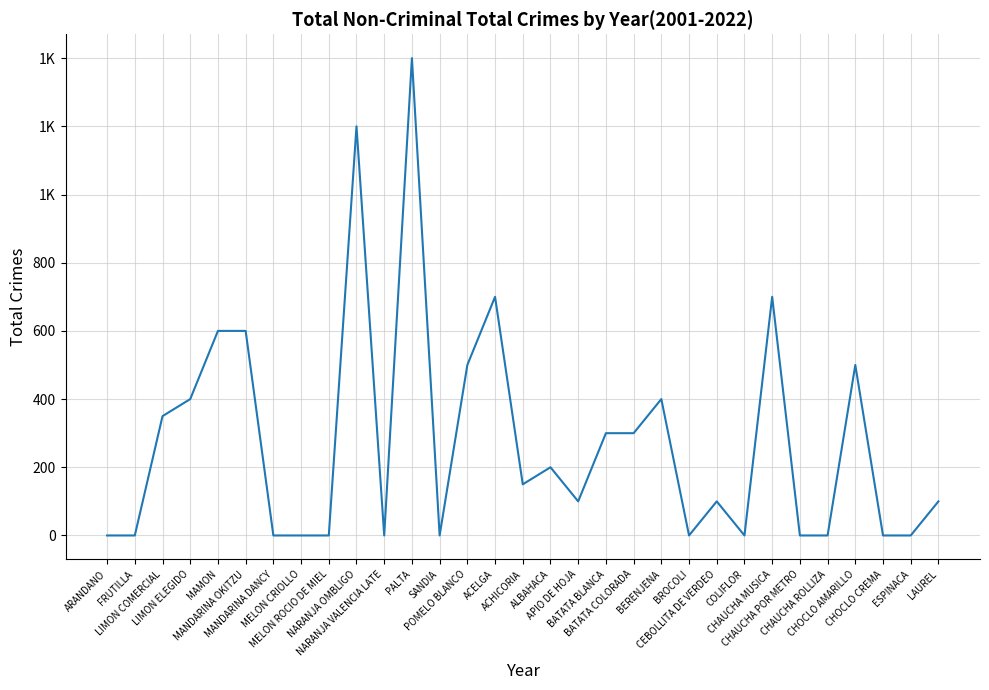

The value at ACHICORIA is 56. True or false?

False